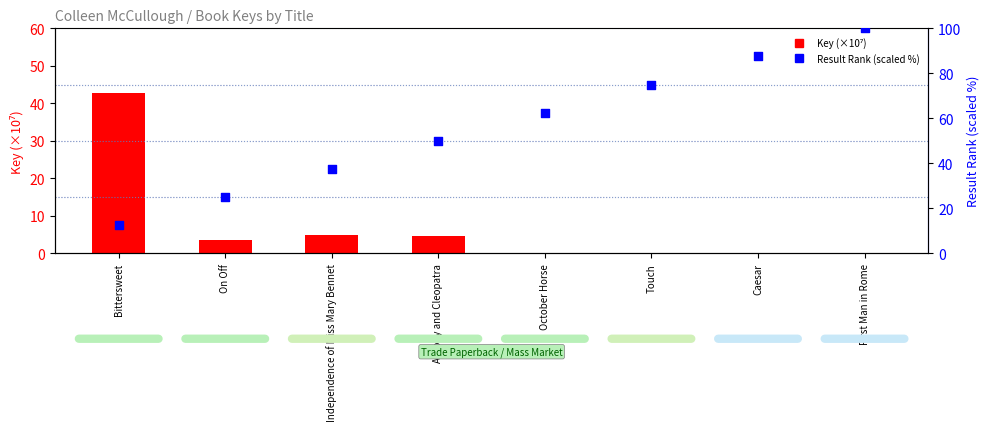

Which series has the largest total across all categories?

Result Rank (%)